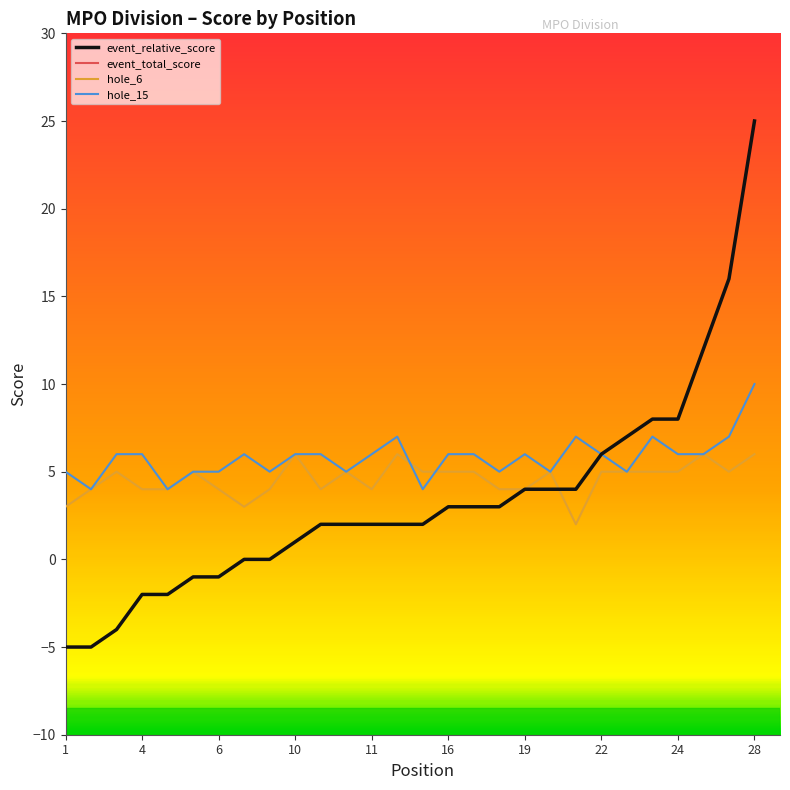

The value of event_relative_score at 24 is 8. True or false?

True